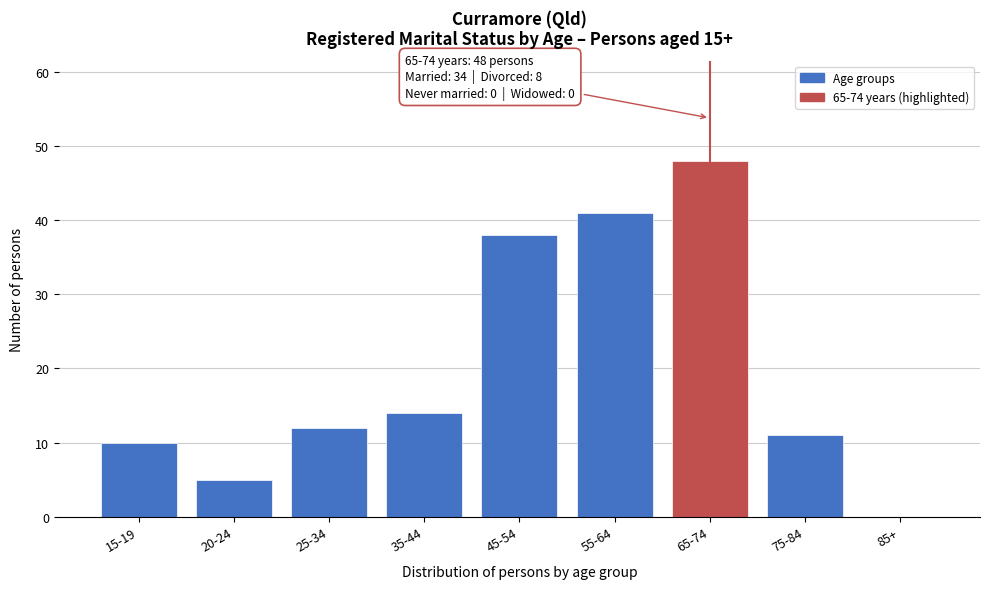

Reading left to right, transcribe all the data shown in this chart.

15-19=10	20-24=5	25-34=12	35-44=14	45-54=38	55-64=41	65-74=48	75-84=11	85+=0